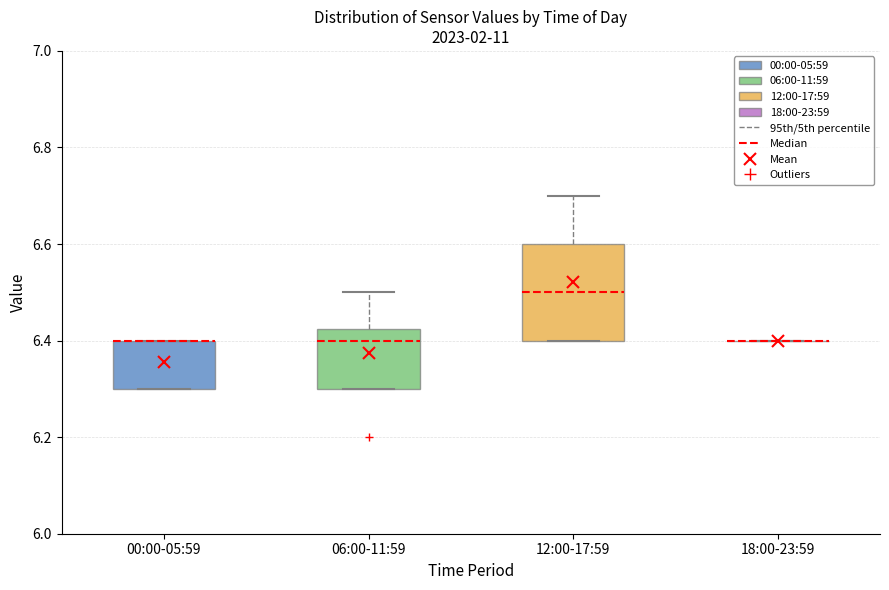

Which box is the tallest, from its lower edge to its upper edge?

12:00-17:59